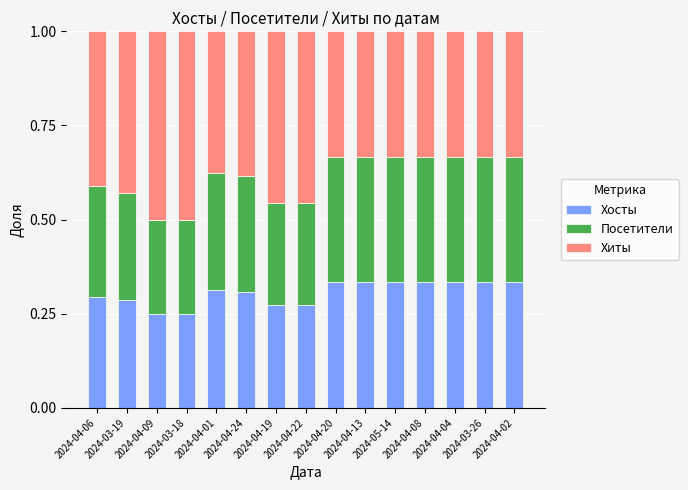

What are all the series names shown in the legend?

Хосты, Посетители, Хиты